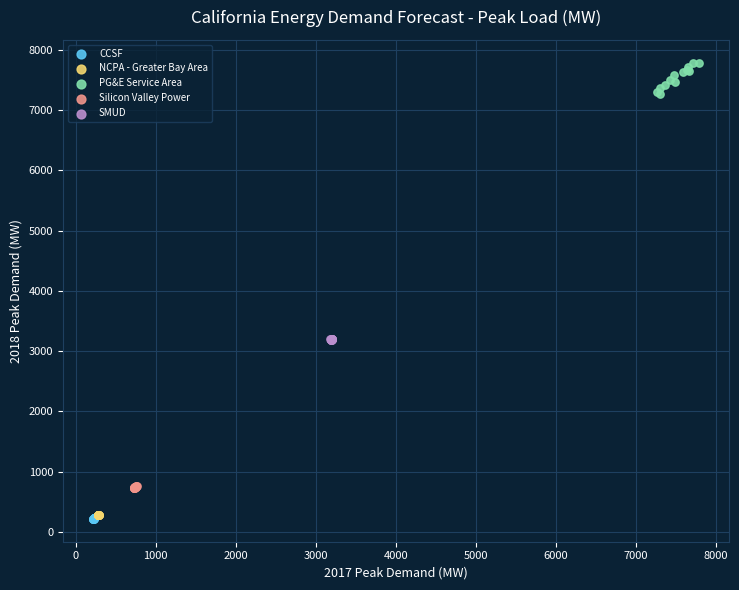

Which series contains the highest Y value?

PG&E Service Area